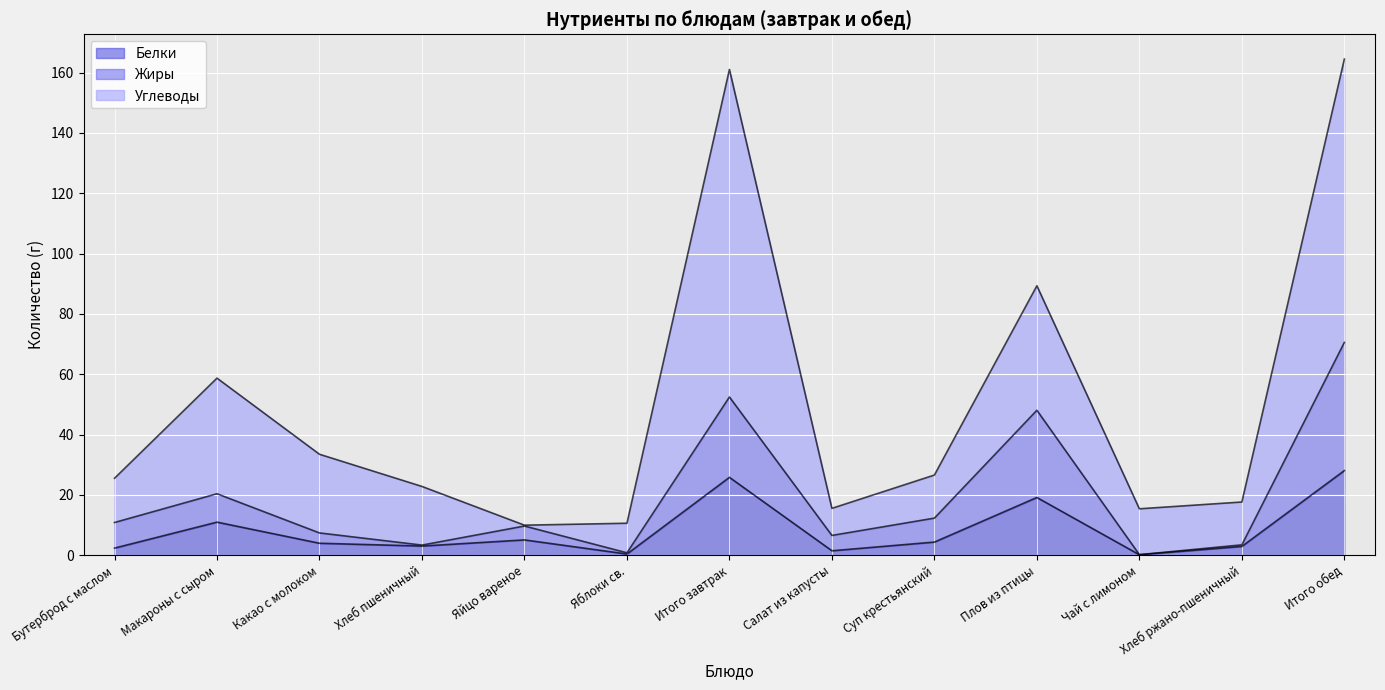

What is the total value across all series at Макароны с сыром?

58.7